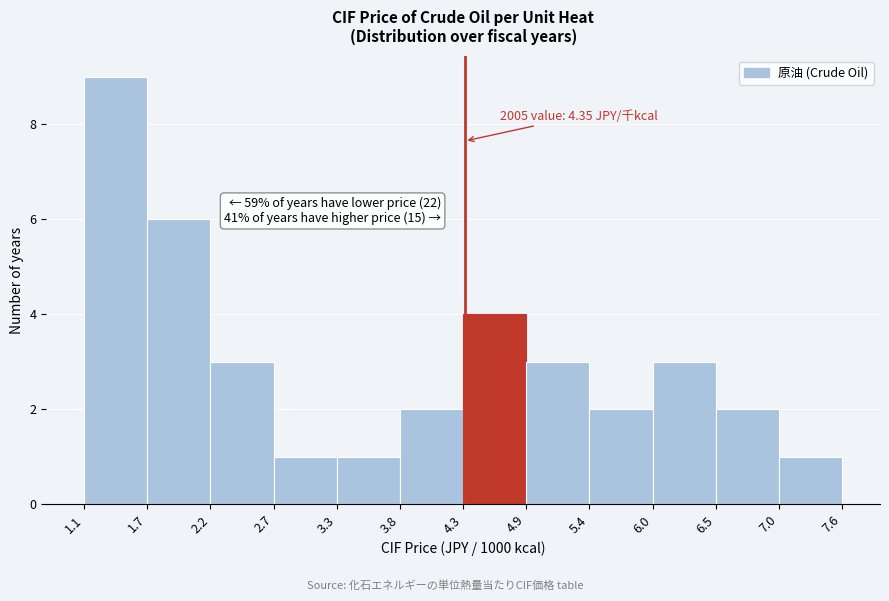

Which range on the x-axis has the tallest bar?

1.1 to 1.7